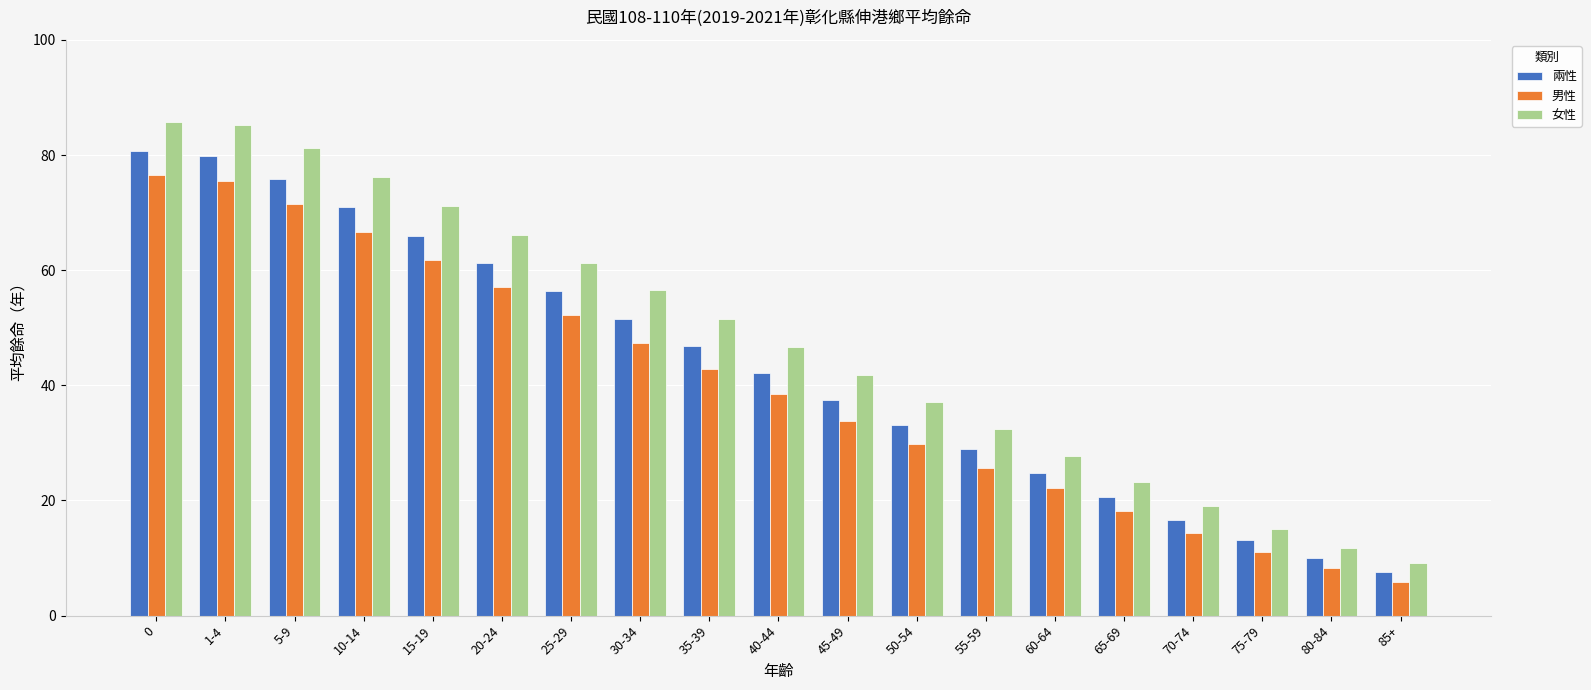

Reading right to left, extract all data points from this chart.

兩性: 7.5	10.0	13.1	16.6	20.6	24.8	28.9	33.2	37.5	42.2	46.9	51.6	56.4	61.2	66.0	71.0	75.9	79.9	80.7
男性: 5.8	8.2	11.1	14.3	18.1	22.1	25.7	29.8	33.8	38.5	42.8	47.4	52.2	57.0	61.7	66.7	71.5	75.5	76.5
女性: 9.1	11.7	15.1	19.0	23.2	27.8	32.4	37.1	41.8	46.7	51.6	56.5	61.3	66.2	71.2	76.2	81.2	85.2	85.8